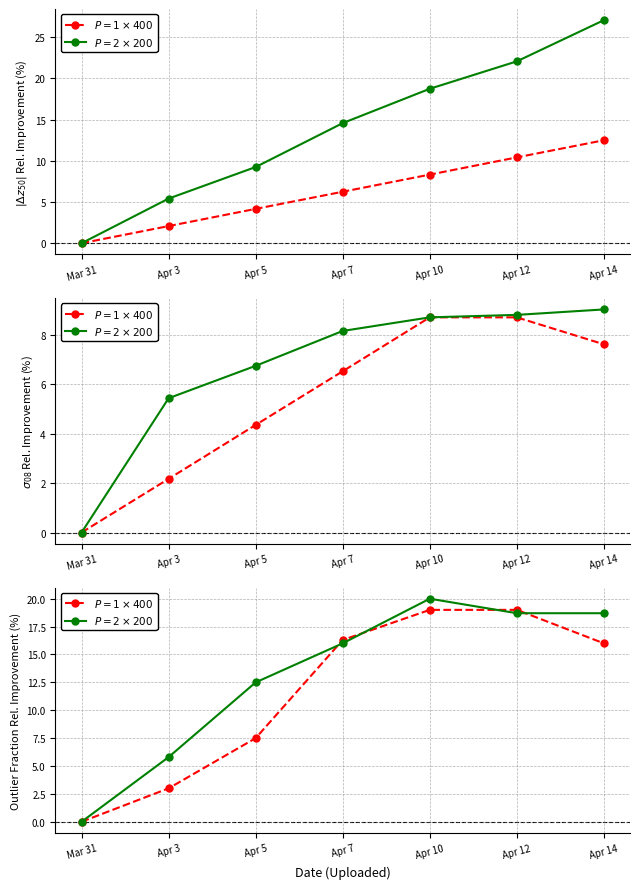

Which has a higher value, Apr 10 or Apr 5?

Apr 10